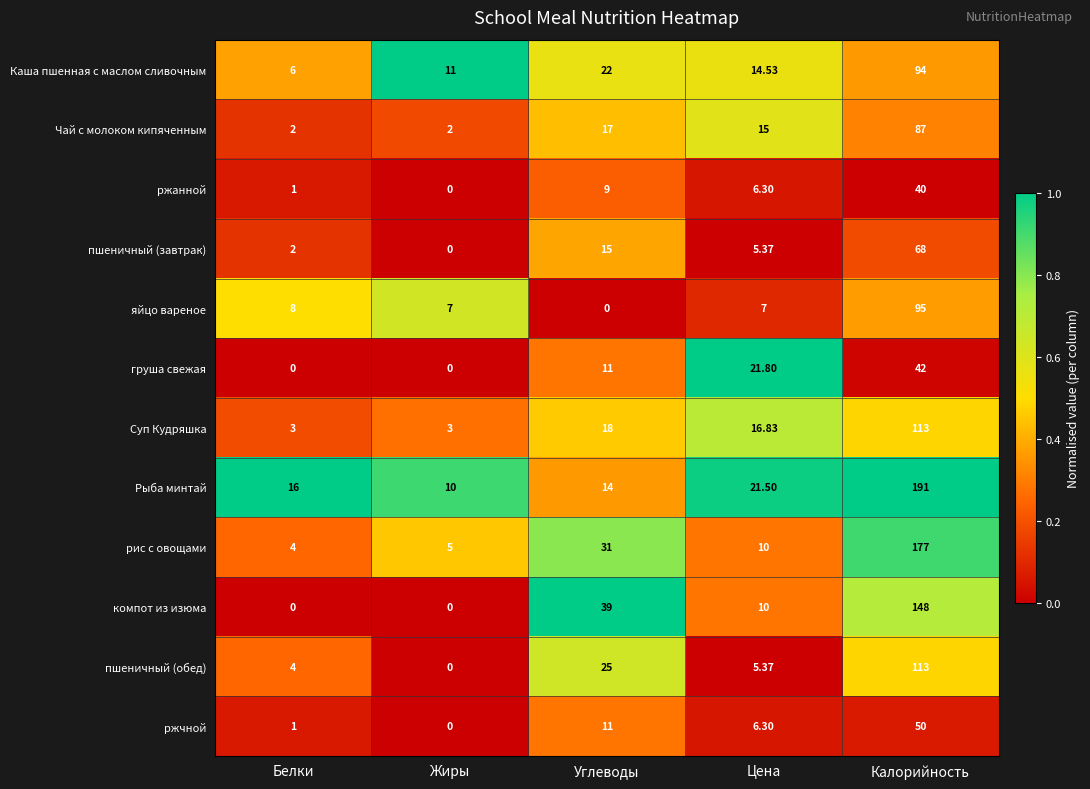

List the labels in order of ржанной value, largest first.

Калорийность, Углеводы, Цена, Белки, Жиры